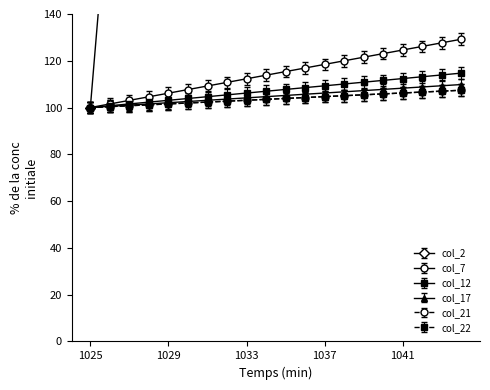

What is the average value of the col_12 series?

107.4